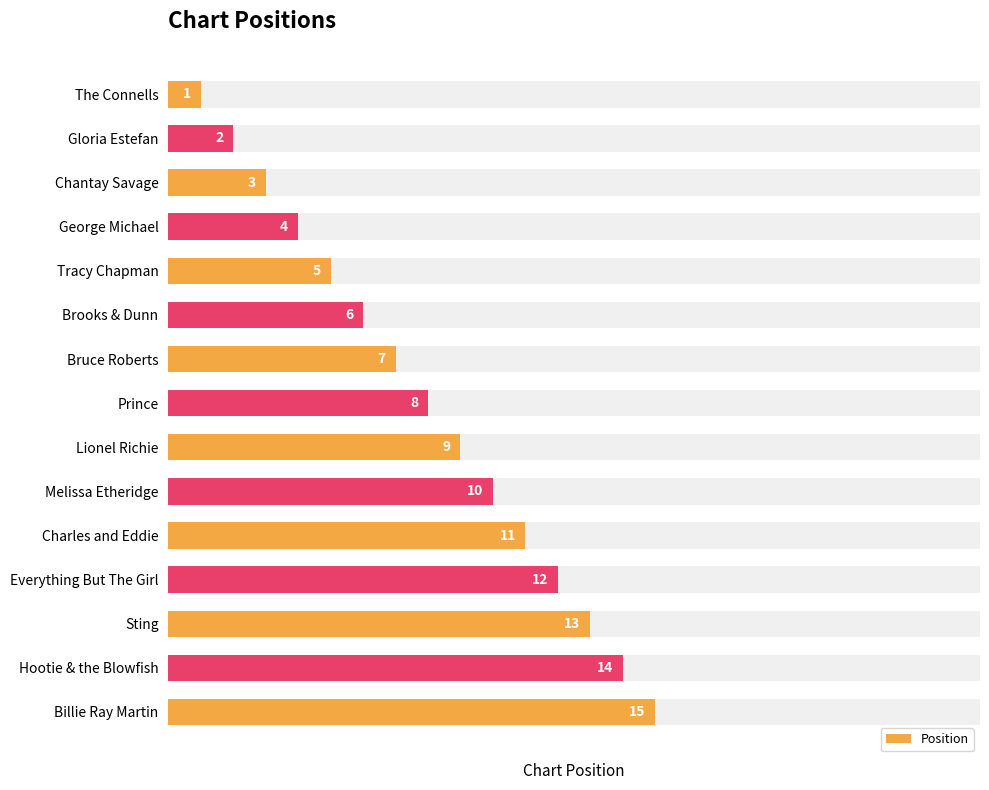

Approximately how many times larger is the value at Melissa Etheridge compared to Prince?

1.2